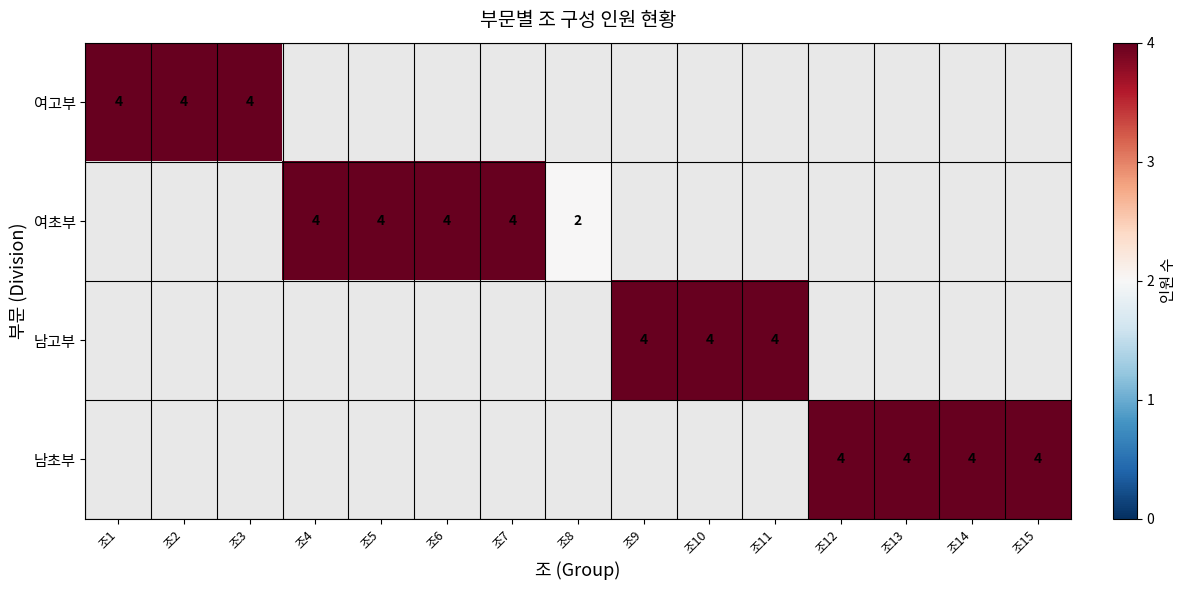

True or false: 남초부 has a value of 1 at 조13.

False